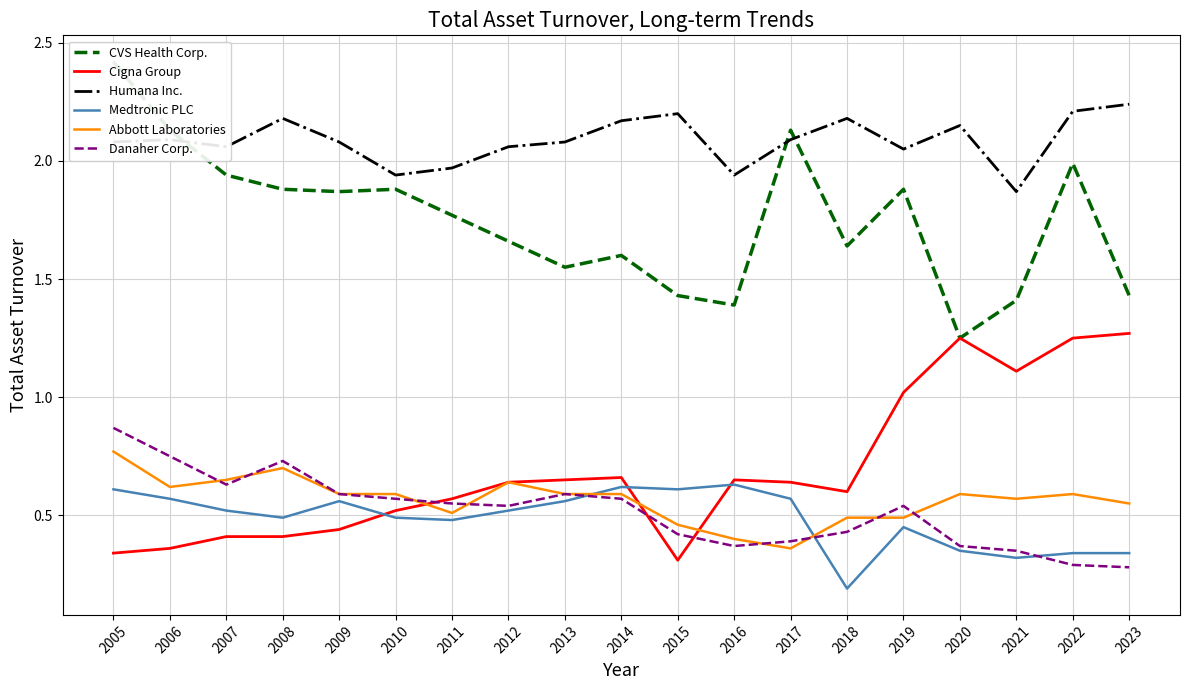

Reading left to right, list all the values displayed in this chart.

CVS Health Corp.: 2005=2.4	2006=2.1	2007=1.9	2008=1.9	2009=1.9	2010=1.9	2011=1.8	2012=1.7	2013=1.6	2014=1.6	2015=1.4	2016=1.4	2017=2.1	2018=1.6	2019=1.9	2020=1.2	2021=1.4	2022=2.0	2023=1.4
Cigna Group: 2005=0.3	2006=0.4	2007=0.4	2008=0.4	2009=0.4	2010=0.5	2011=0.6	2012=0.6	2013=0.7	2014=0.7	2015=0.3	2016=0.7	2017=0.6	2018=0.6	2019=1.0	2020=1.2	2021=1.1	2022=1.2	2023=1.3
Humana Inc.: 2005=2.1	2006=2.1	2007=2.1	2008=2.2	2009=2.1	2010=1.9	2011=2.0	2012=2.1	2013=2.1	2014=2.2	2015=2.2	2016=1.9	2017=2.1	2018=2.2	2019=2.0	2020=2.1	2021=1.9	2022=2.2	2023=2.2
Medtronic PLC: 2005=0.6	2006=0.6	2007=0.5	2008=0.5	2009=0.6	2010=0.5	2011=0.5	2012=0.5	2013=0.6	2014=0.6	2015=0.6	2016=0.6	2017=0.6	2018=0.2	2019=0.5	2020=0.3	2021=0.3	2022=0.3	2023=0.3
Abbott Laboratories: 2005=0.8	2006=0.6	2007=0.7	2008=0.7	2009=0.6	2010=0.6	2011=0.5	2012=0.6	2013=0.6	2014=0.6	2015=0.5	2016=0.4	2017=0.4	2018=0.5	2019=0.5	2020=0.6	2021=0.6	2022=0.6	2023=0.6
Danaher Corp.: 2005=0.9	2006=0.8	2007=0.6	2008=0.7	2009=0.6	2010=0.6	2011=0.6	2012=0.5	2013=0.6	2014=0.6	2015=0.4	2016=0.4	2017=0.4	2018=0.4	2019=0.5	2020=0.4	2021=0.3	2022=0.3	2023=0.3